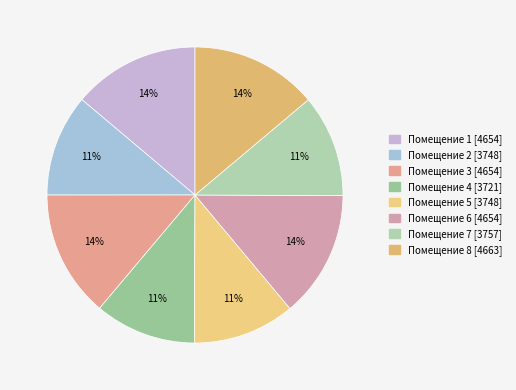

How many slices are in this pie chart?

8